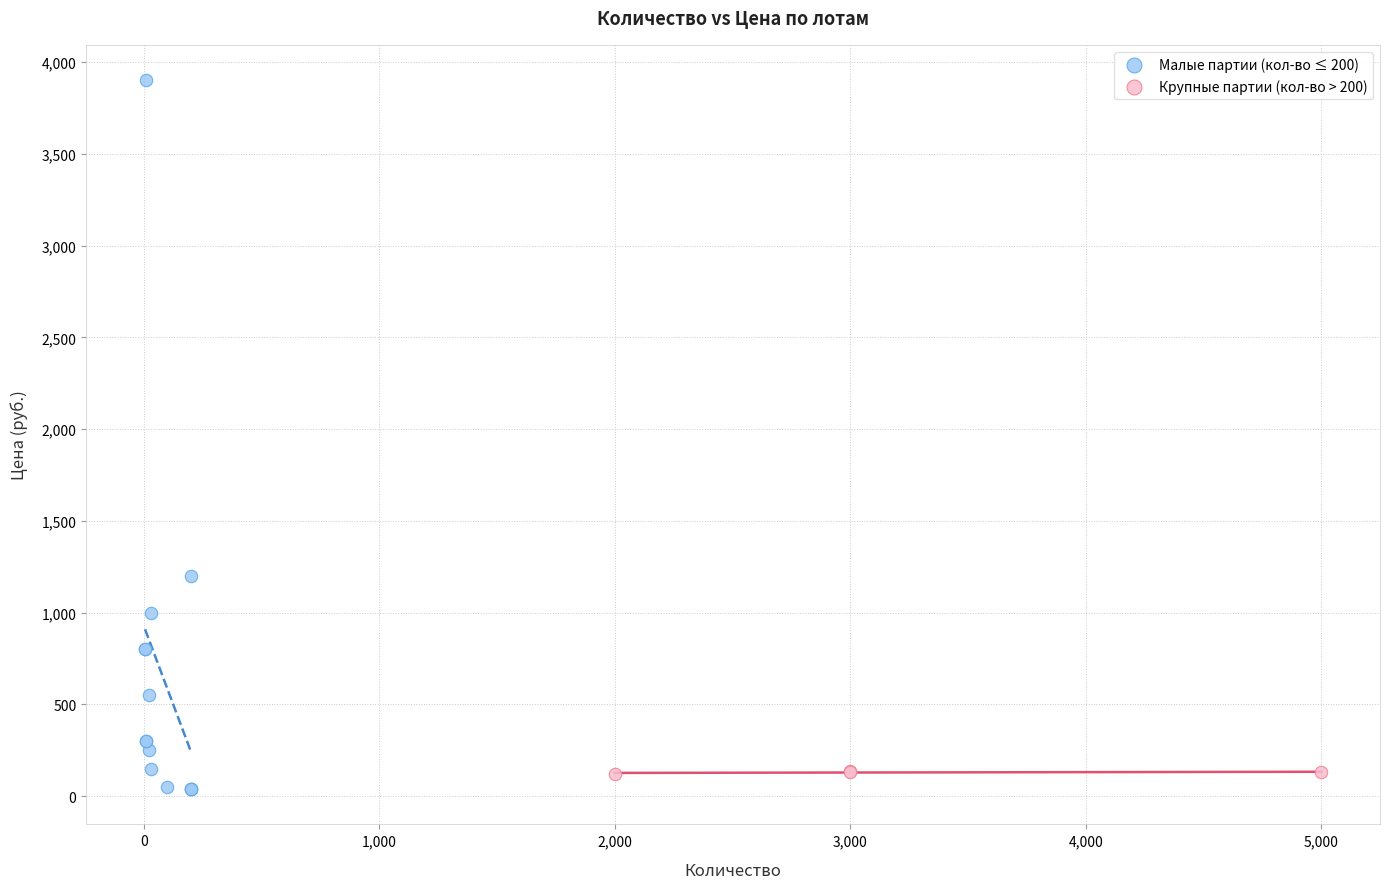

Which series contains the highest Y value?

Малые партии (кол-во ≤ 200)